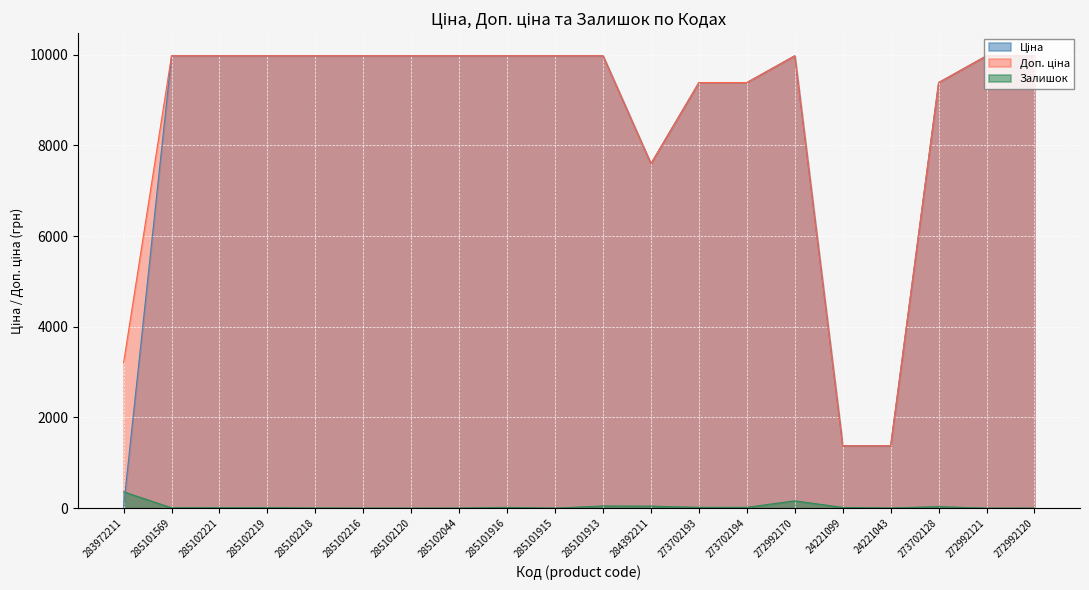

What is the total value across all series at 273702193?

18785.9